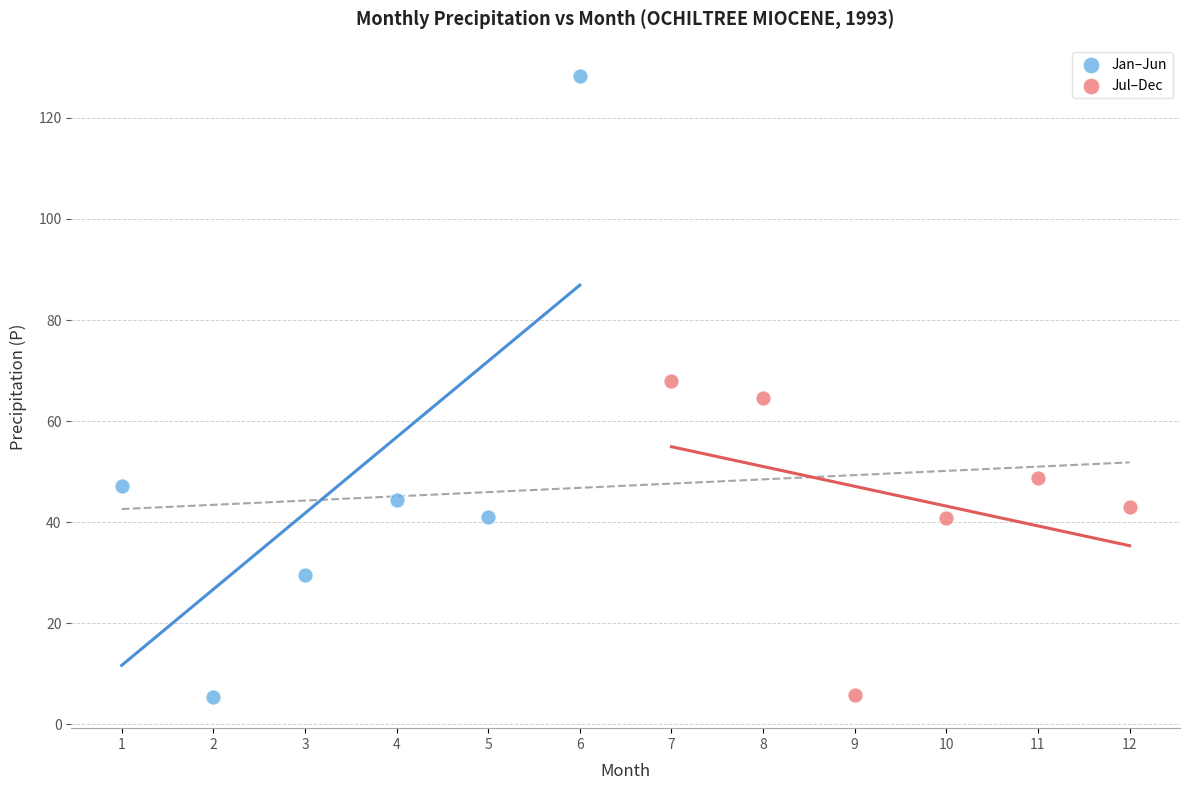

Which series reaches the maximum Y coordinate?

Jan–Jun